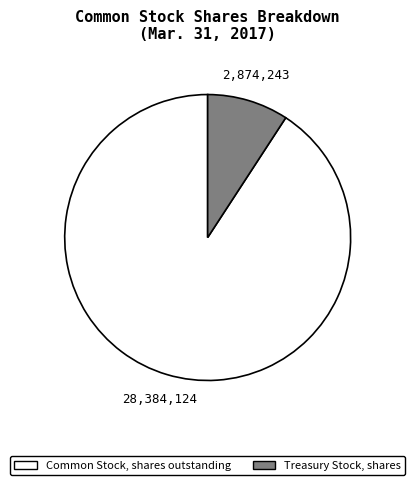

Do Treasury Stock, shares and Common Stock, shares outstanding together represent more than half of the pie?

Yes